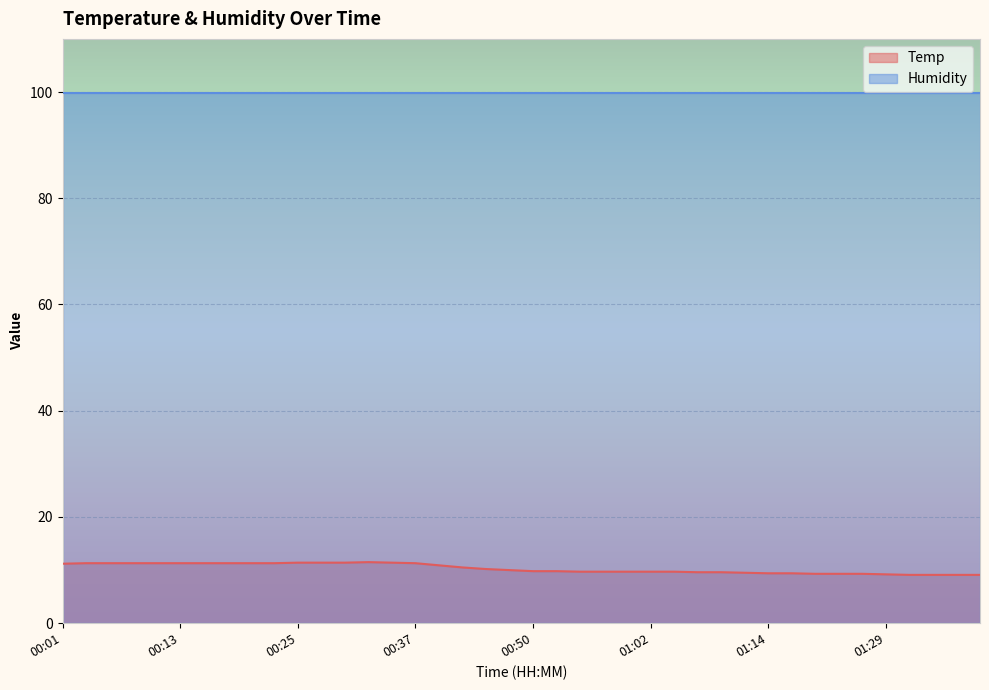

What is the value of the 22nd point from the left?

9.8